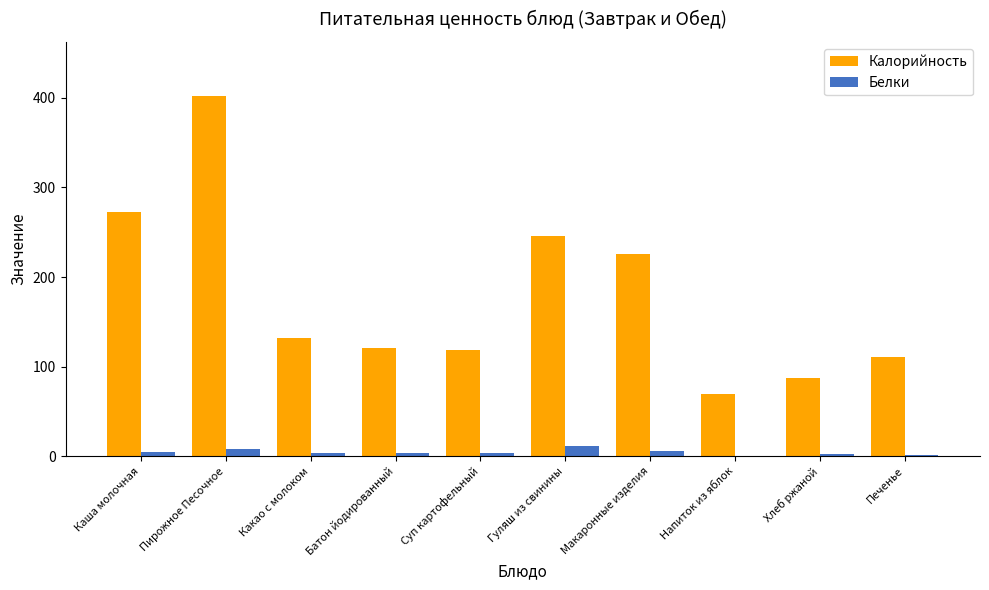

Are the bars grouped side by side (vs. stacked)?

Yes